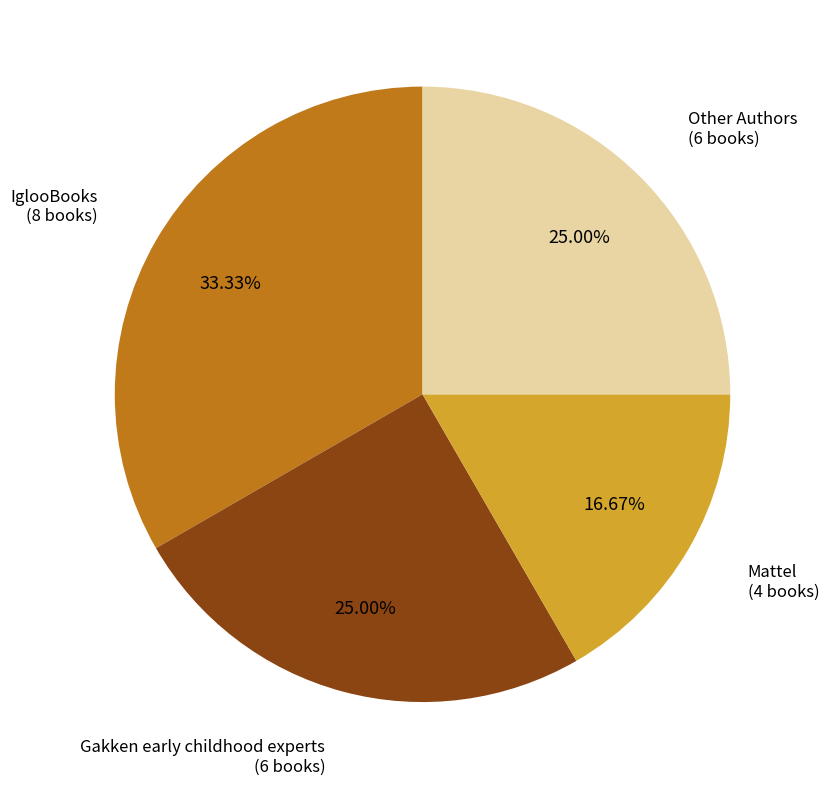

How much of the chart is everything except Mattel?

83.3%